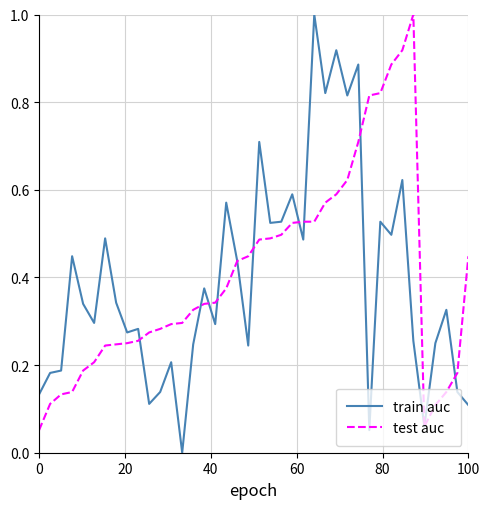

Which series has the largest range (max minus min)?

train auc